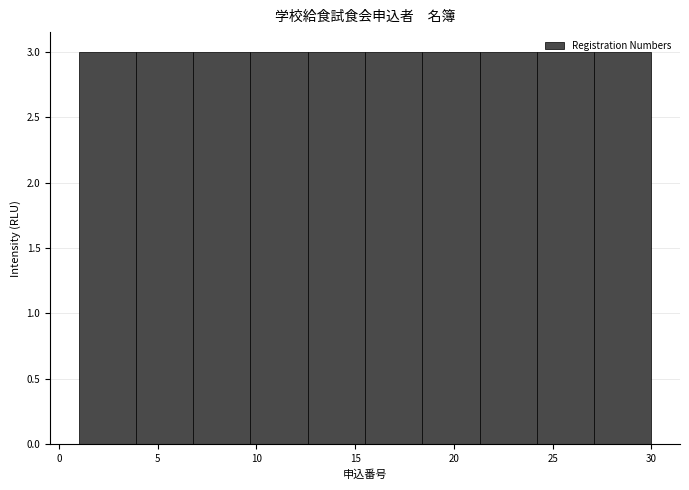

Reading left to right, transcribe this chart: for each bar, give the range it covers on the x-axis and its height. Neither the bar edges nor the heights are printed on the chart, so give them approximately, as read against the axes.

1.0 to 3.9: 3
3.9 to 6.8: 3
6.8 to 9.7: 3
9.7 to 12.6: 3
12.6 to 15.5: 3
15.5 to 18.4: 3
18.4 to 21.3: 3
21.3 to 24.2: 3
24.2 to 27.1: 3
27.1 to 30.0: 3